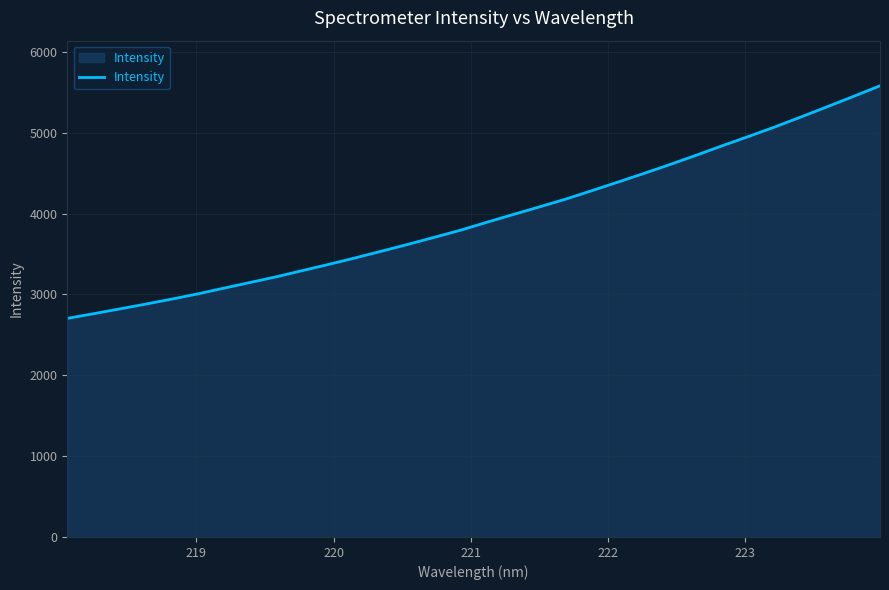

What is the greatest value displayed?

5581.6